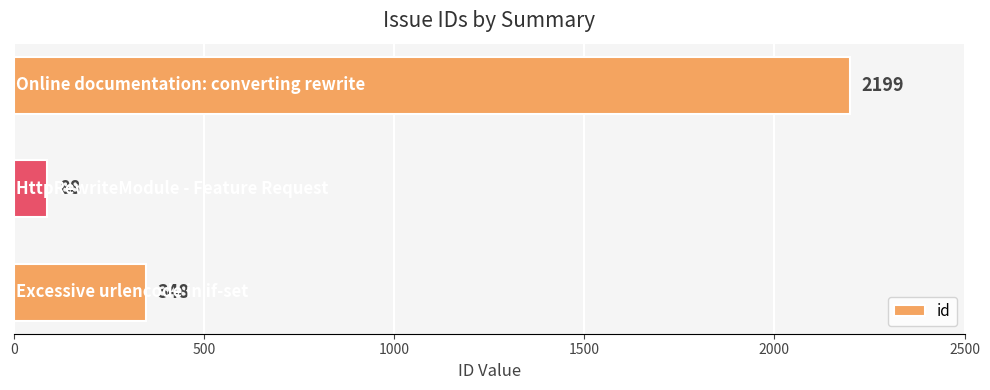

Reading top to bottom, extract all data points from this chart.

2199	88	348